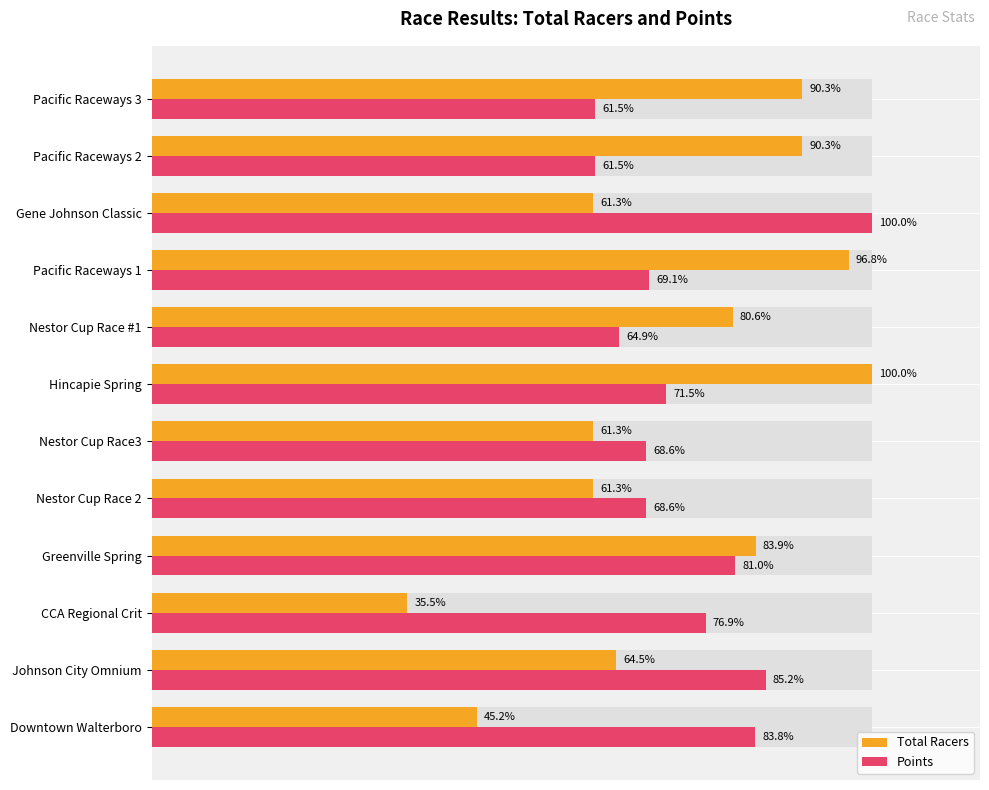

The Points series shows 33.9 at Nestor Cup Race3. True or false?

False